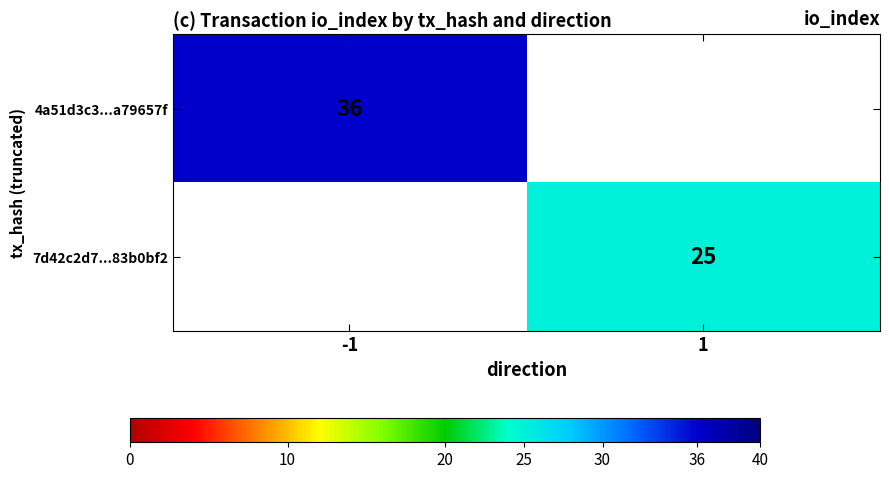

True or false: 7d42c2d7...83b0bf2 has a value of 25 at 1.

True